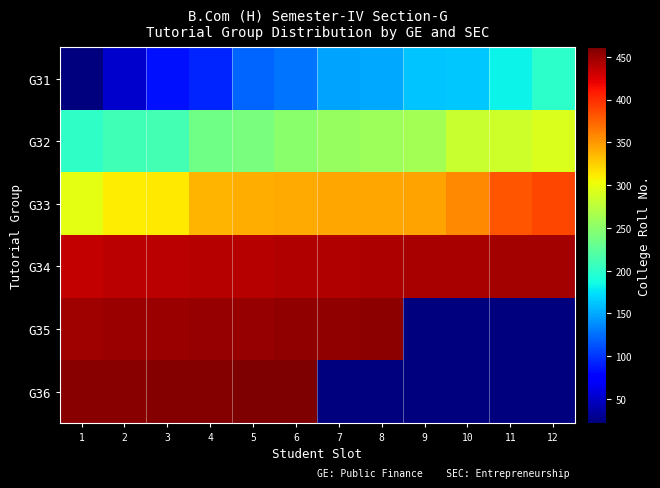

At how many categories does at least one series exceed 127?

12